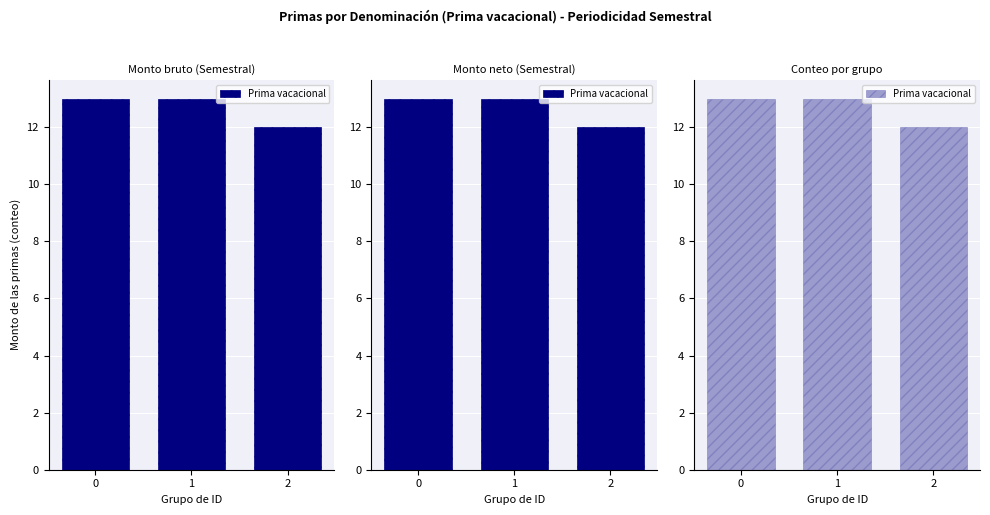

List the labels in order of value, smallest first.

2, 0, 1